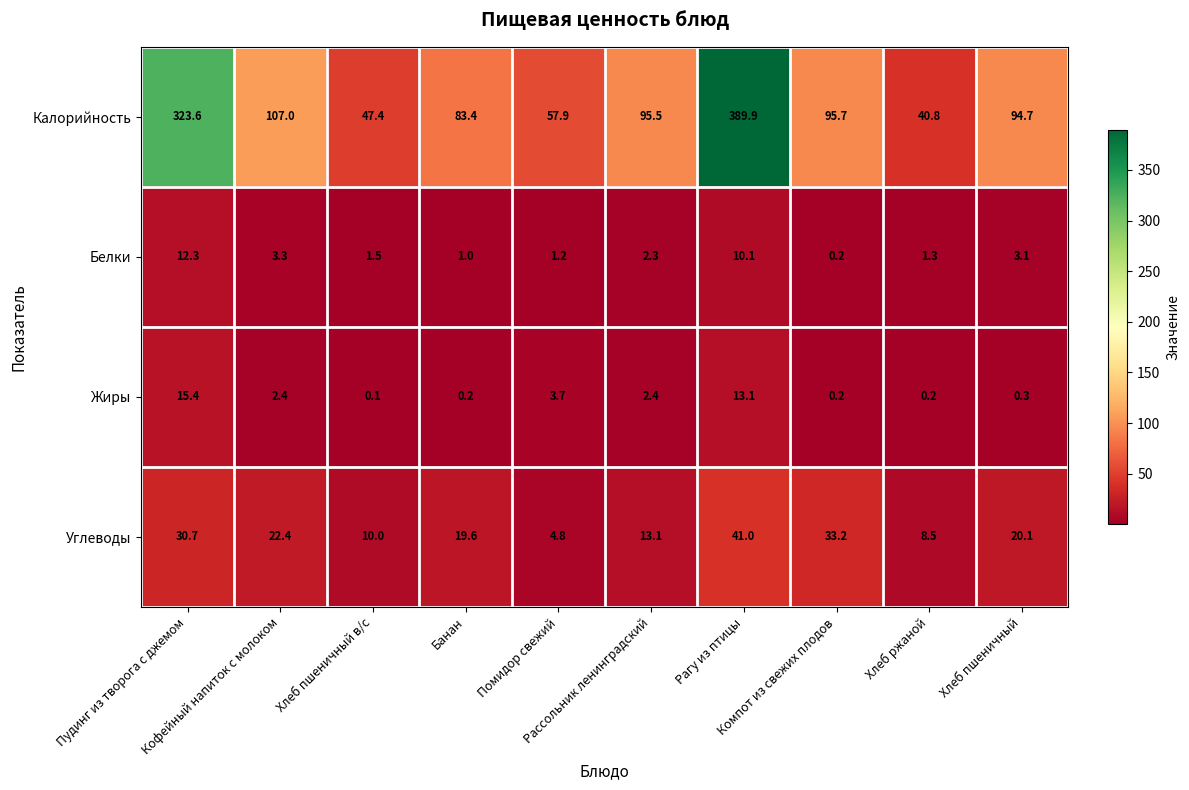

What is the highest value of the Углеводы series?

41.0